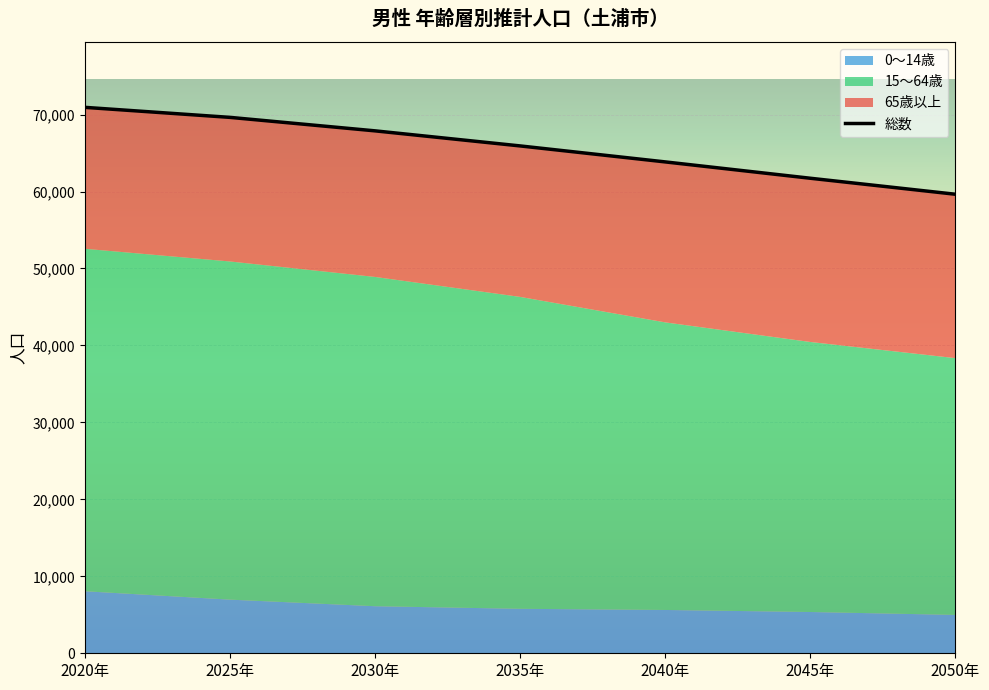

Does the chart display data point markers on the line(s)?

No